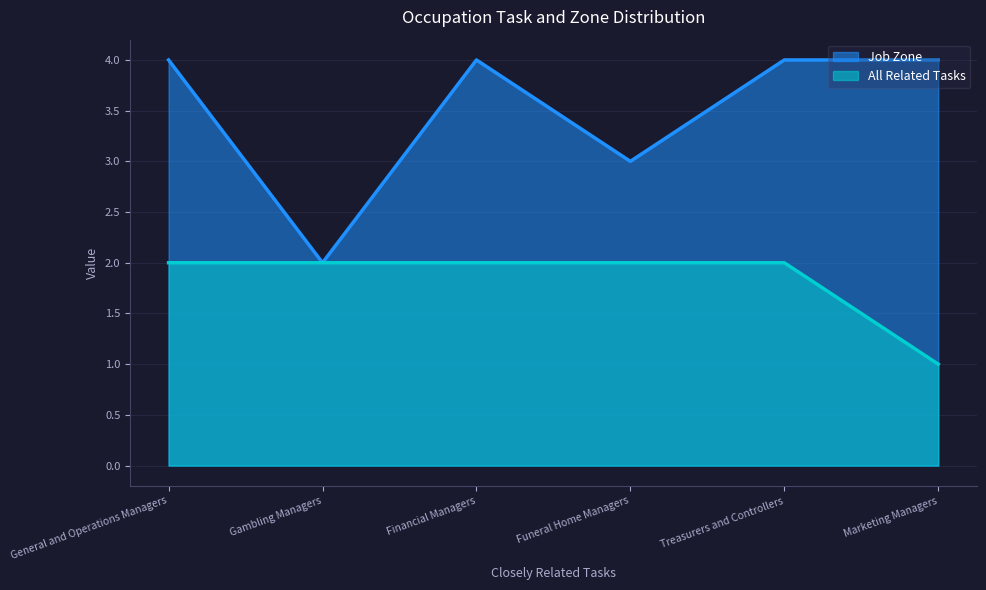

How many values in the Job Zone series are below 4?

2